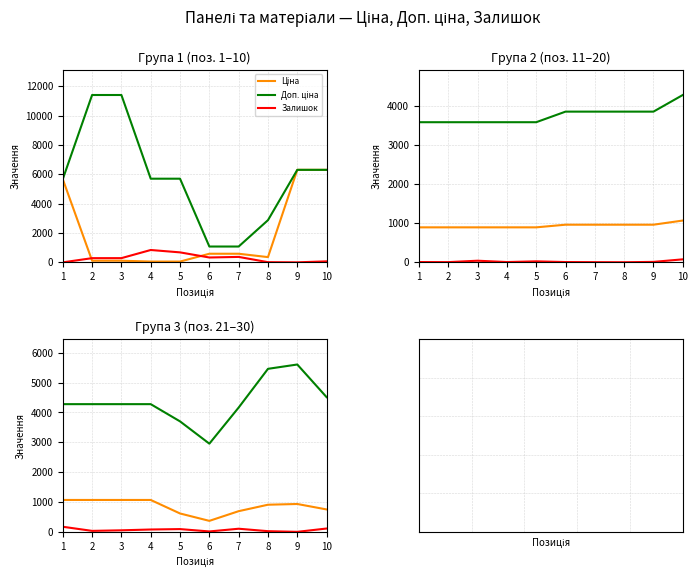

At how many categories does at least one series exceed 2012?

10